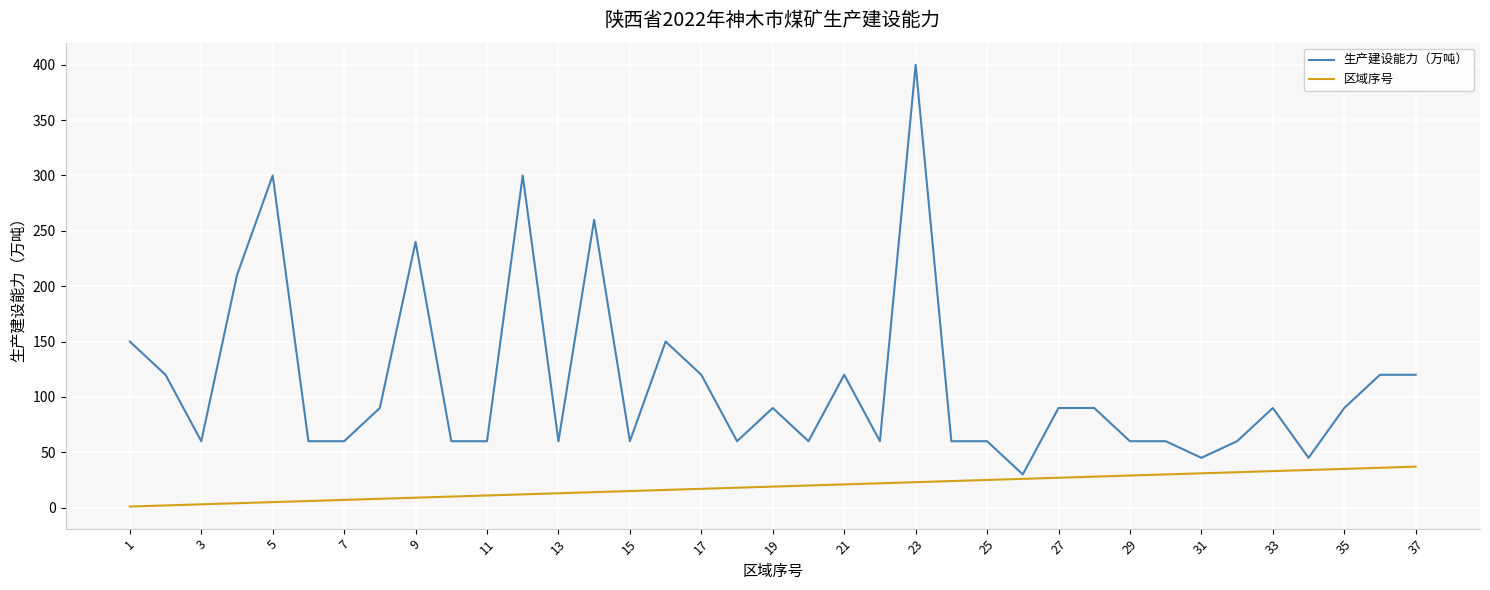

List the series in order of their peak value, highest first.

生产建设能力（万吨）, 区域序号